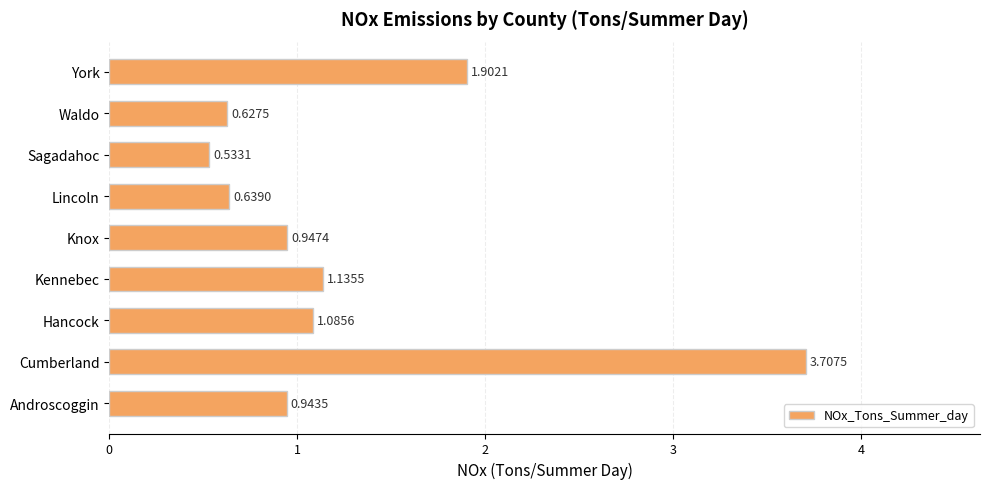

How many bars are there in total?

9